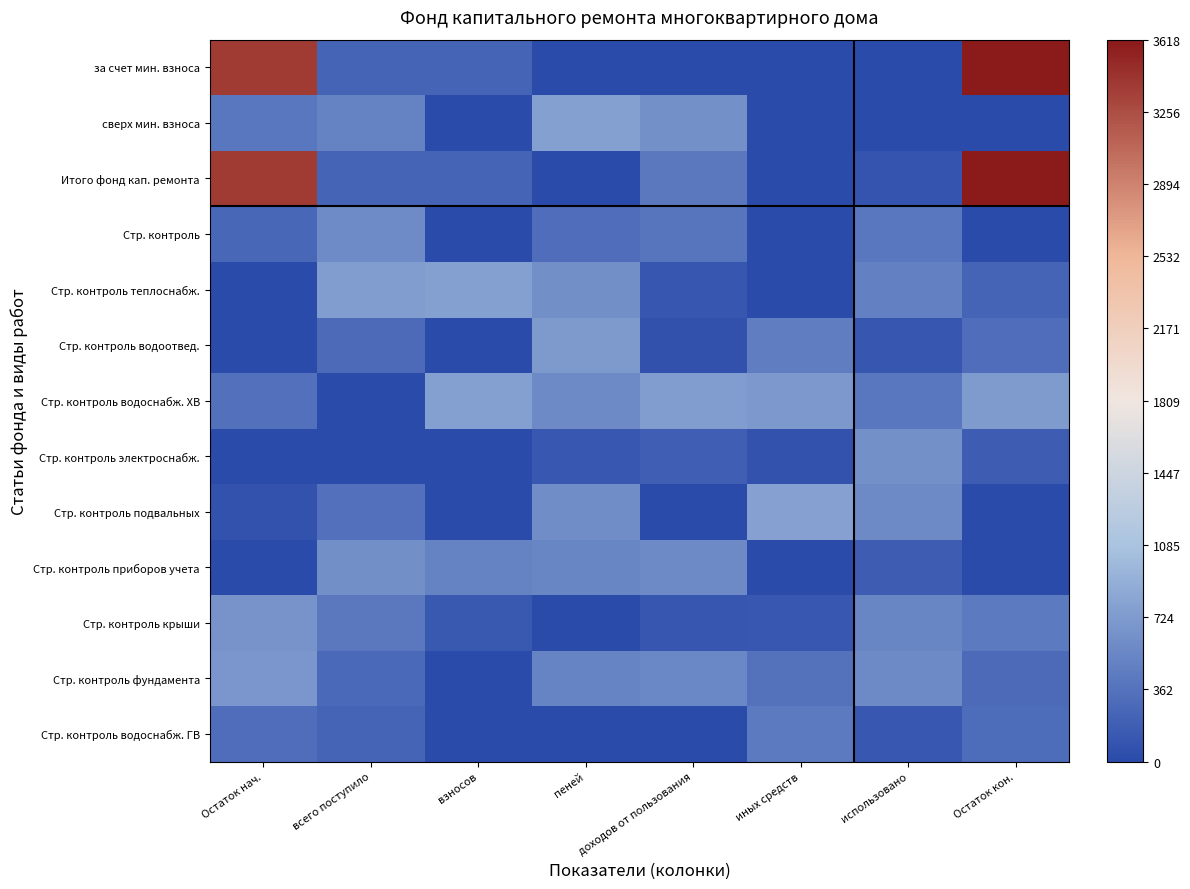

Count the number of categories in the chart.

8